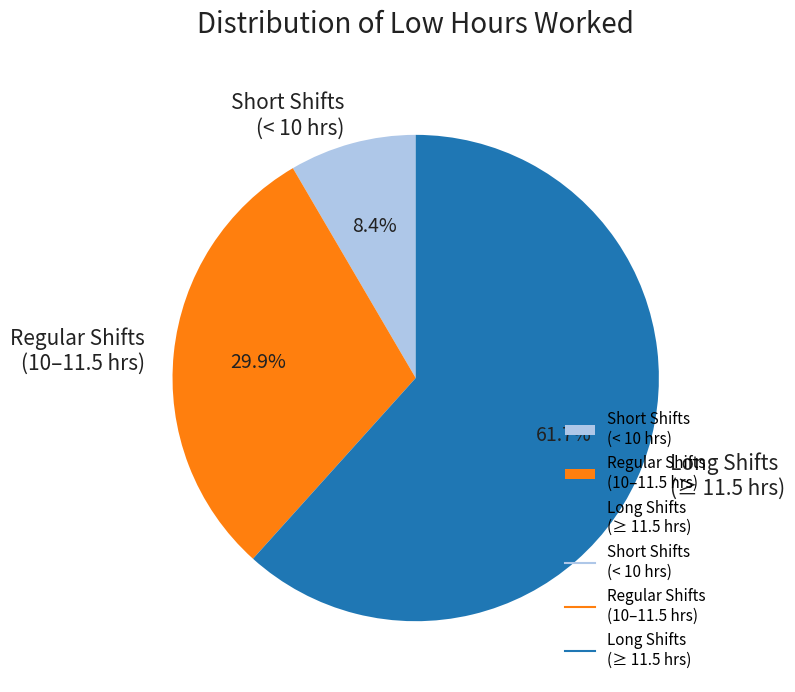

Approximately how many times larger is the value at Long Shifts (≥ 11.5 hrs) compared to Short Shifts (< 10 hrs)?

7.3